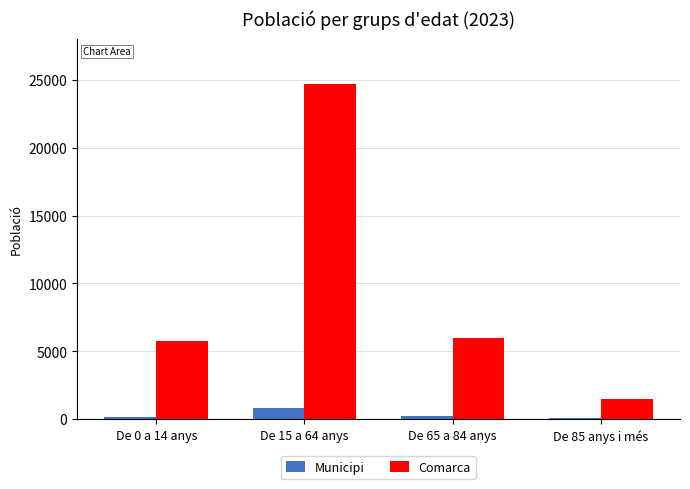

The value of Comarca at De 65 a 84 anys is 5963. True or false?

True